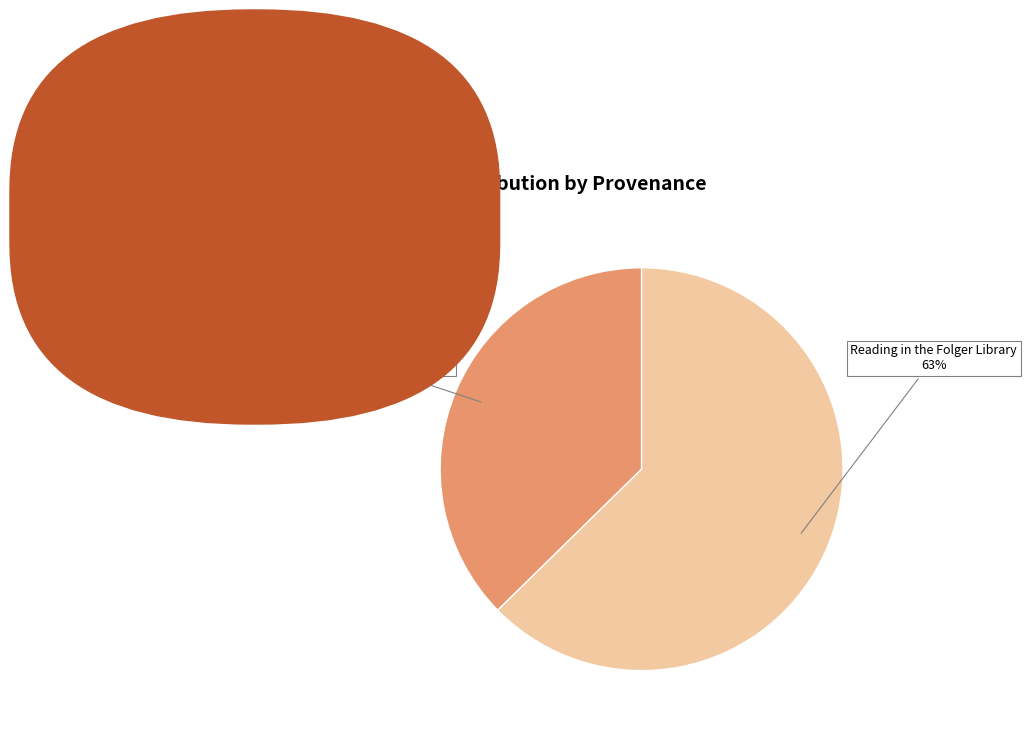

Which category has the biggest portion of the pie?

Reading in the Folger Library